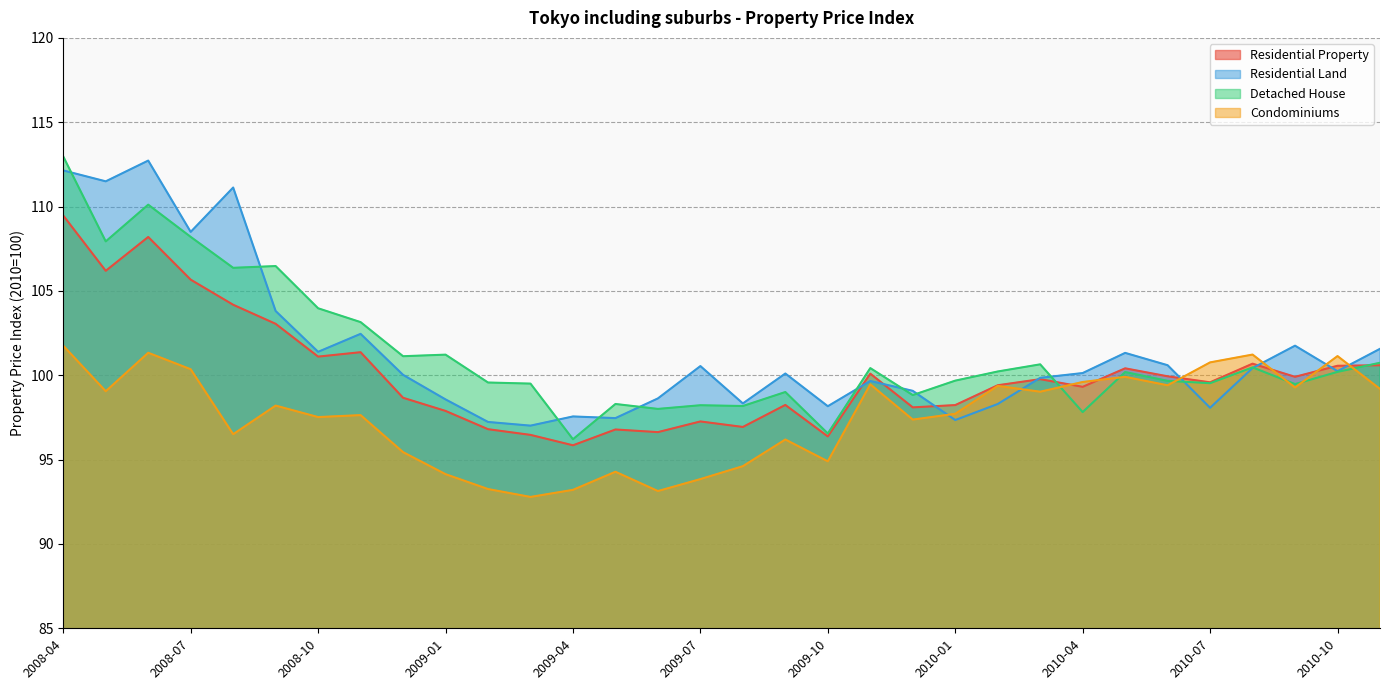

Which category has the highest value across all series?

2008-04